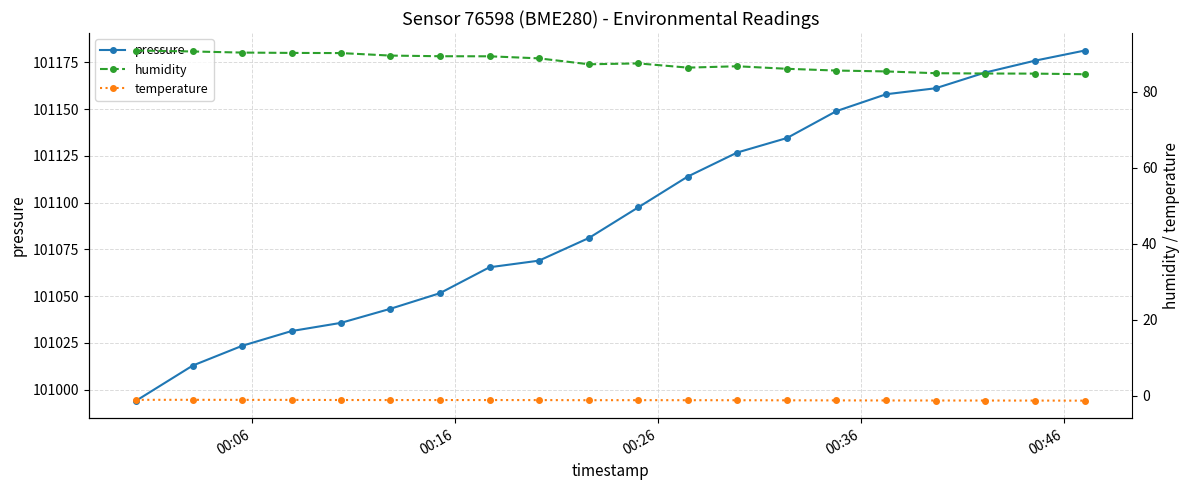

How many data points in humidity are less than 87?

9